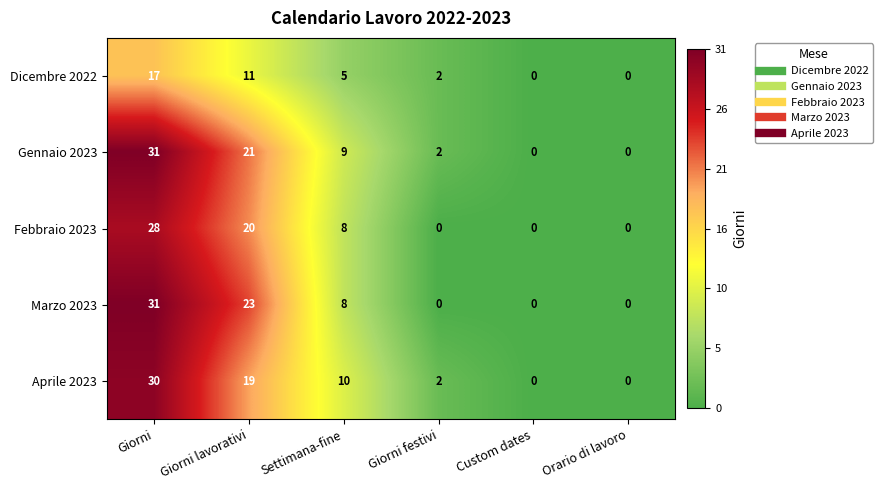

What is the difference between the maximum and minimum values in the Aprile 2023 series?

30